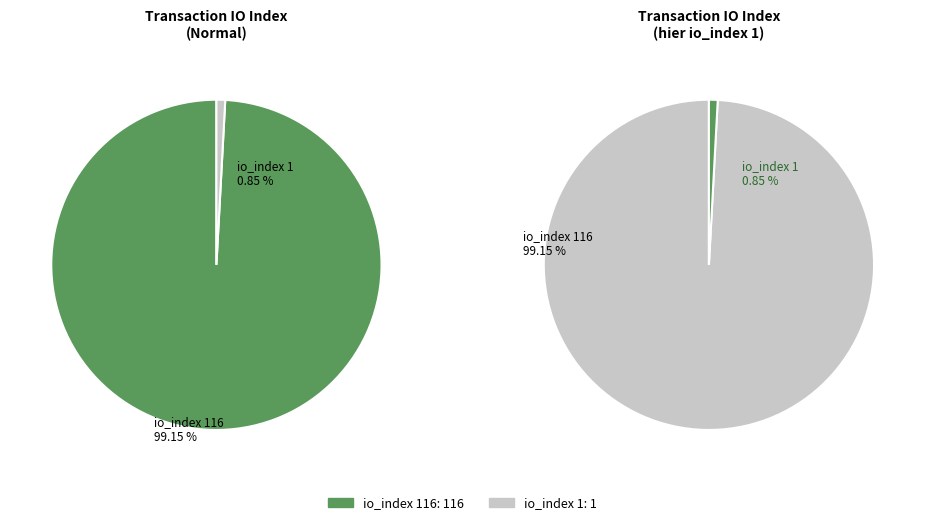

Which slice is the smallest?

io_index 1